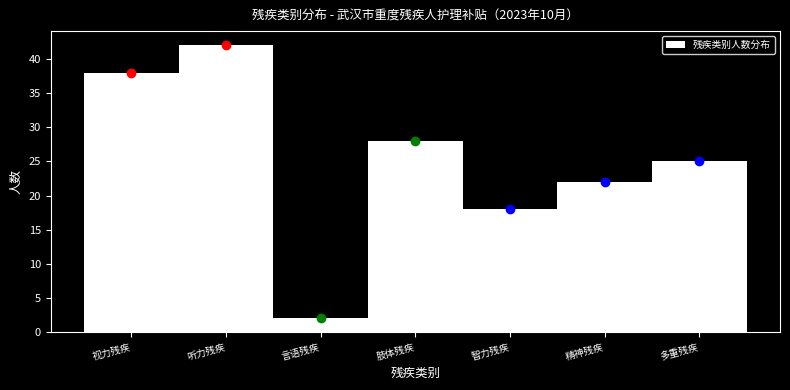

Reading left to right, what are all the values shown in this chart?

视力残疾=38	听力残疾=42	言语残疾=2	肢体残疾=28	智力残疾=18	精神残疾=22	多重残疾=25